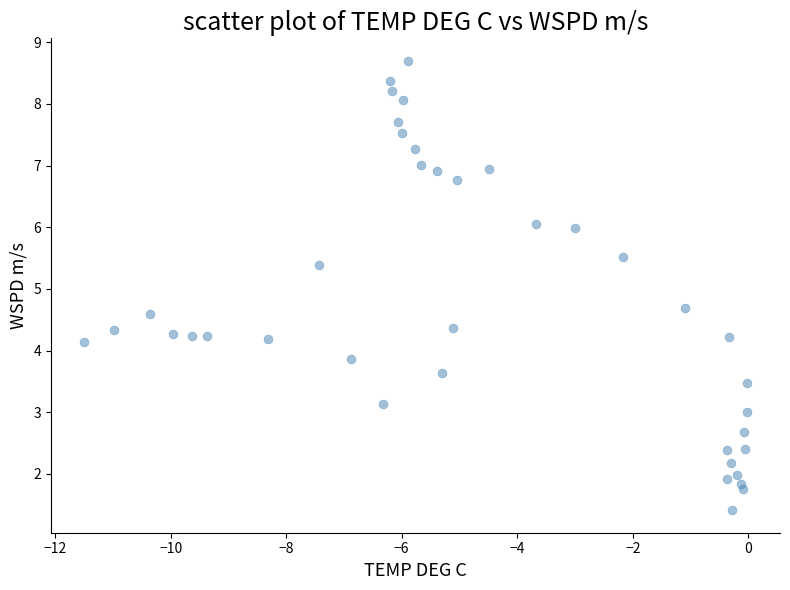

What is the range of X values (max minus min)?

11.5